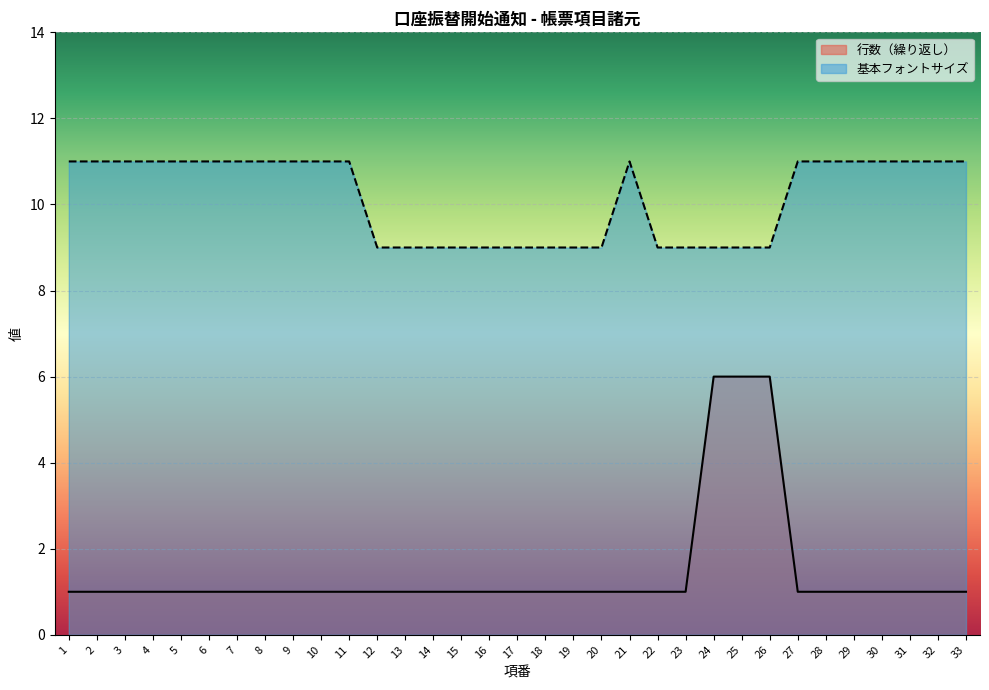

Which series has the largest total across all categories?

基本フォントサイズ